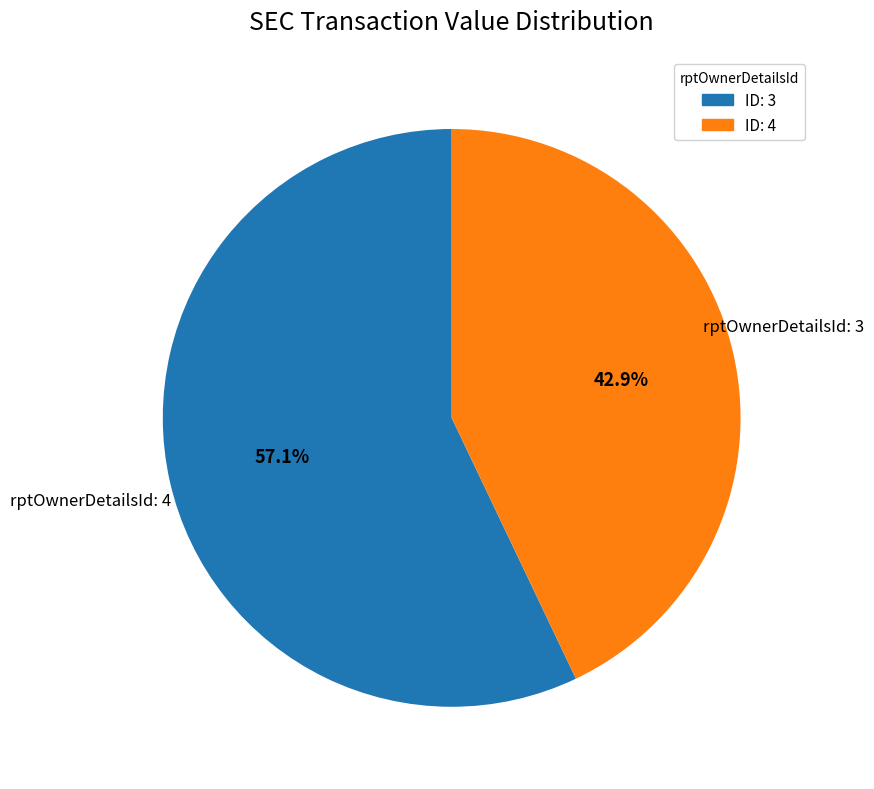

How many segments does this pie chart have?

2